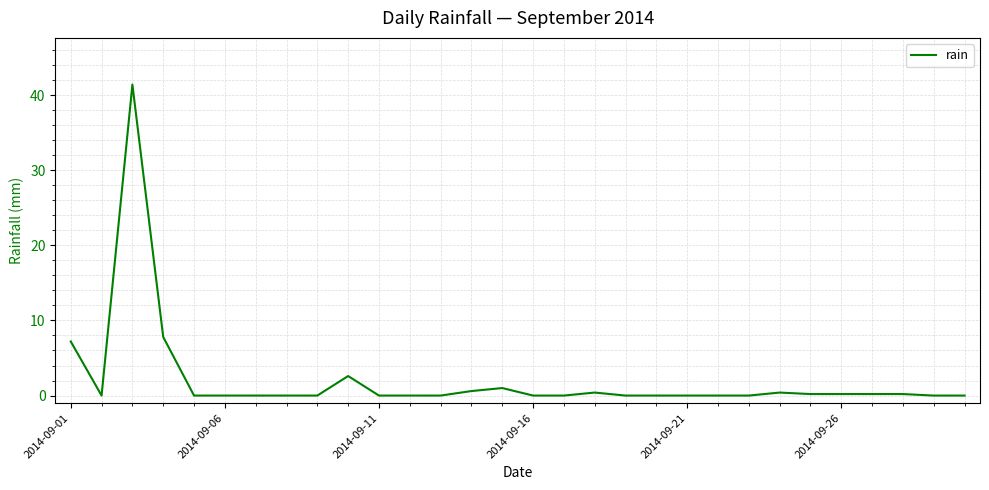

Reading left to right, what are all the values shown in this chart?

7.2	0.0	41.4	7.8	0.0	0.0	0.0	0.0	0.0	2.6	0.0	0.0	0.0	0.6	1.0	0.0	0.0	0.4	0.0	0.0	0.0	0.0	0.0	0.4	0.2	0.2	0.2	0.2	0.0	0.0